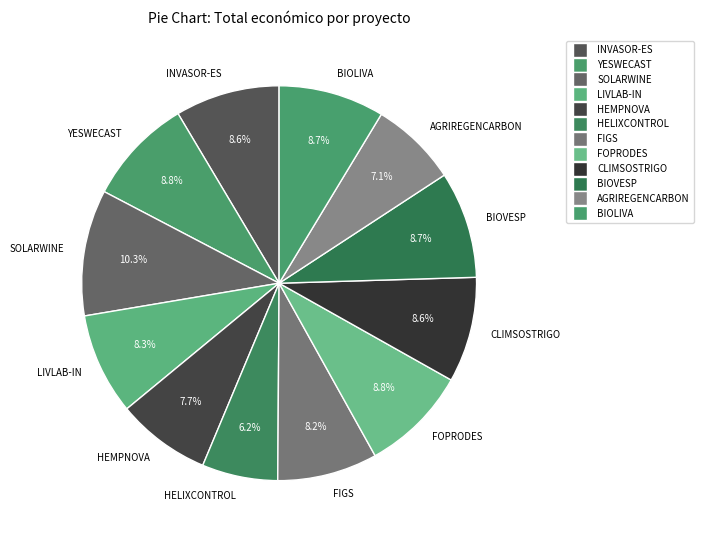

Approximately how many times larger is the value at HEMPNOVA compared to AGRIREGENCARBON?

1.1